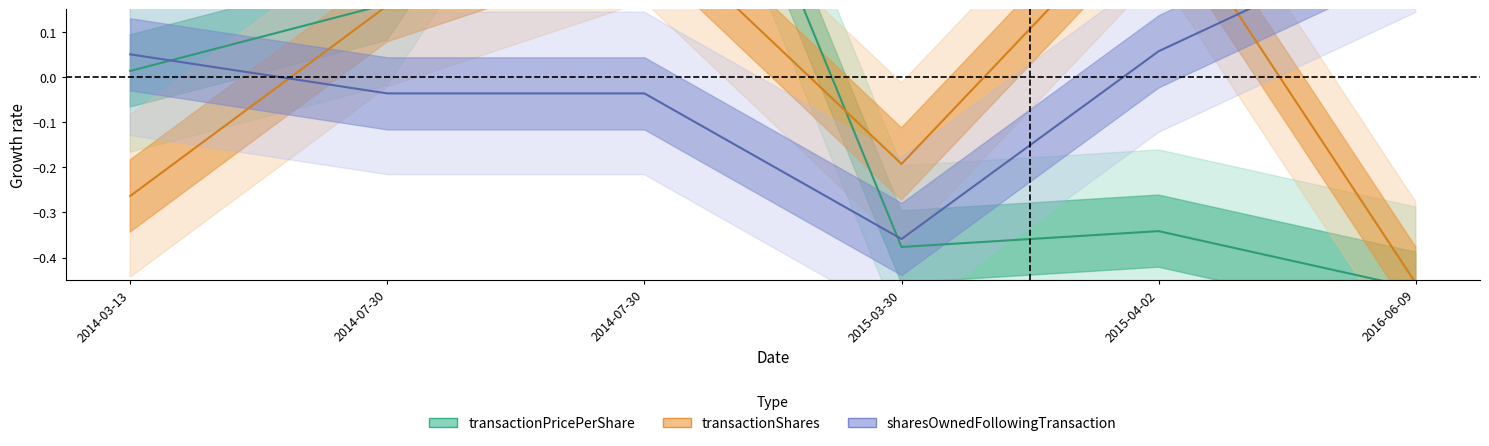

Rank the categories by transactionShares value from highest to lowest.

2015-04-02, 2014-07-30, 2014-07-30, 2015-03-30, 2014-03-13, 2016-06-09